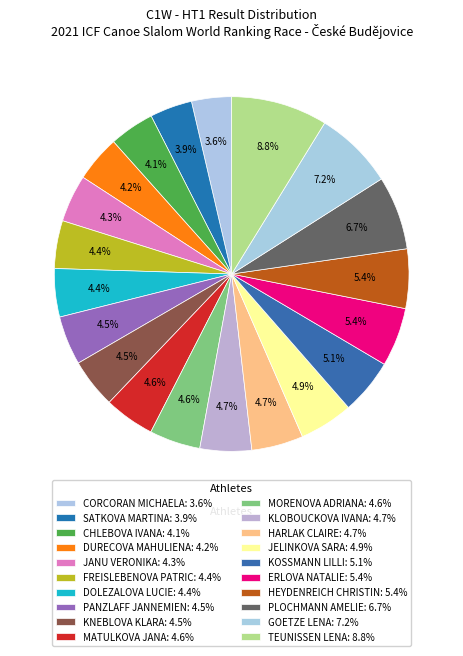

To the nearest percent, what is the average slice percentage?

5%